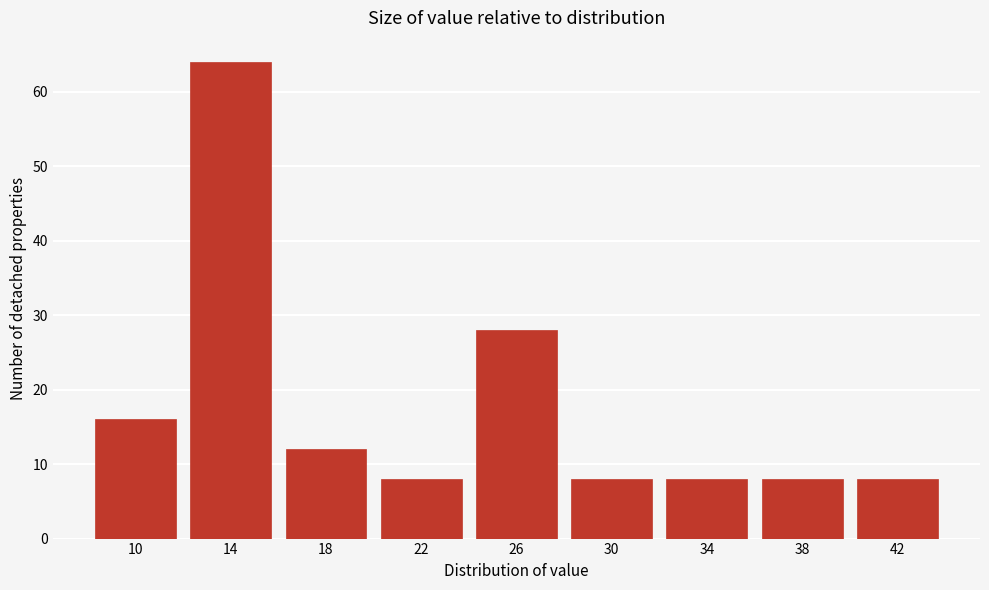

Reading left to right, transcribe all the data shown in this chart.

10=16	14=64	18=12	22=8	26=28	30=8	34=8	38=8	42=8